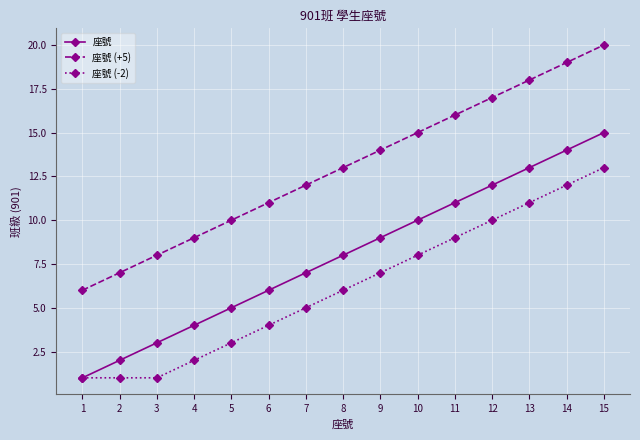

List the series in order of their overall mean, highest first.

座號 (+5), 座號, 座號 (-2)